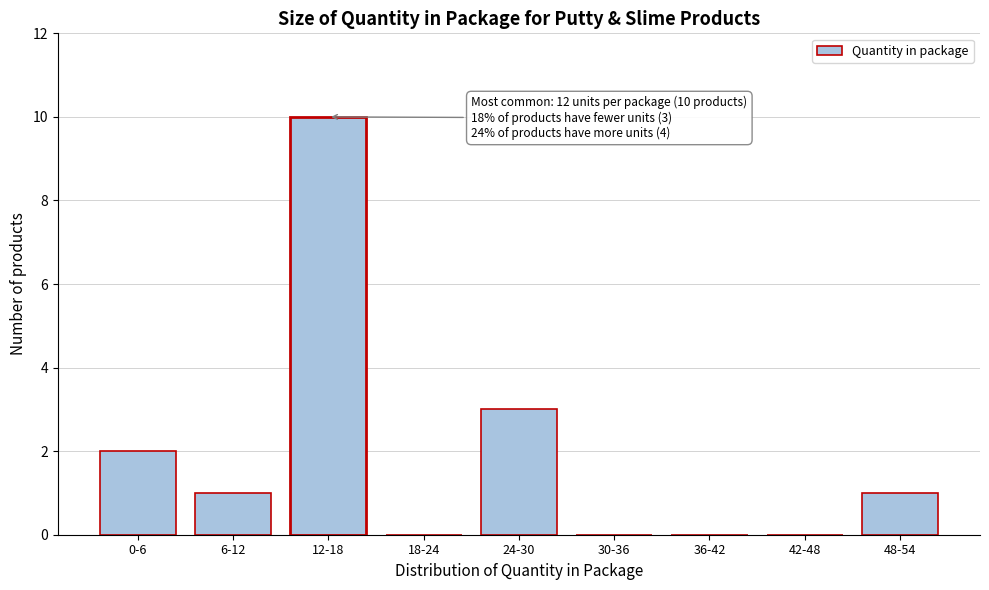

Reading left to right, what are all the values shown in this chart?

0-6=2	6-12=1	12-18=10	18-24=0	24-30=3	30-36=0	36-42=0	42-48=0	48-54=1